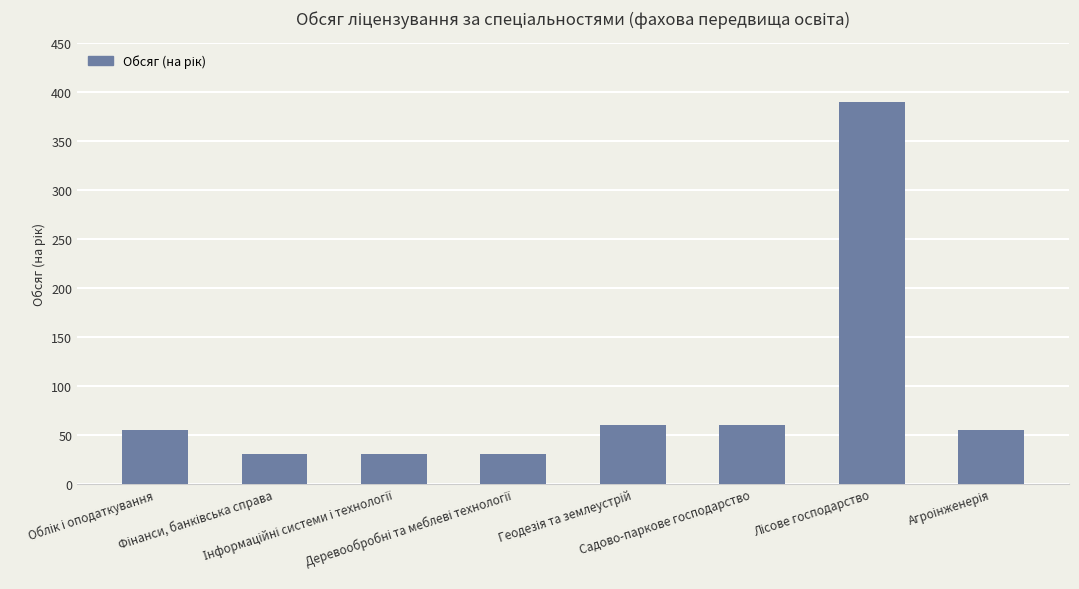

What is the greatest value displayed?

390